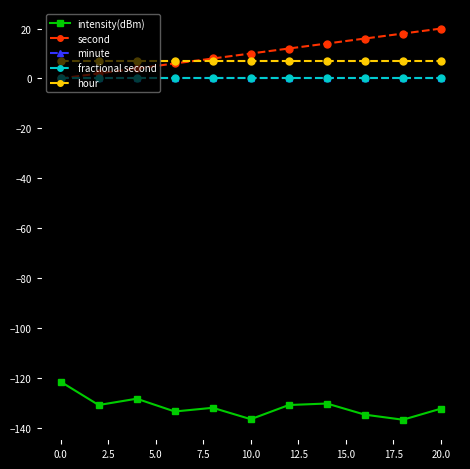

What is the difference between the maximum and second lowest values in the intensity(dBm) series?

15.0